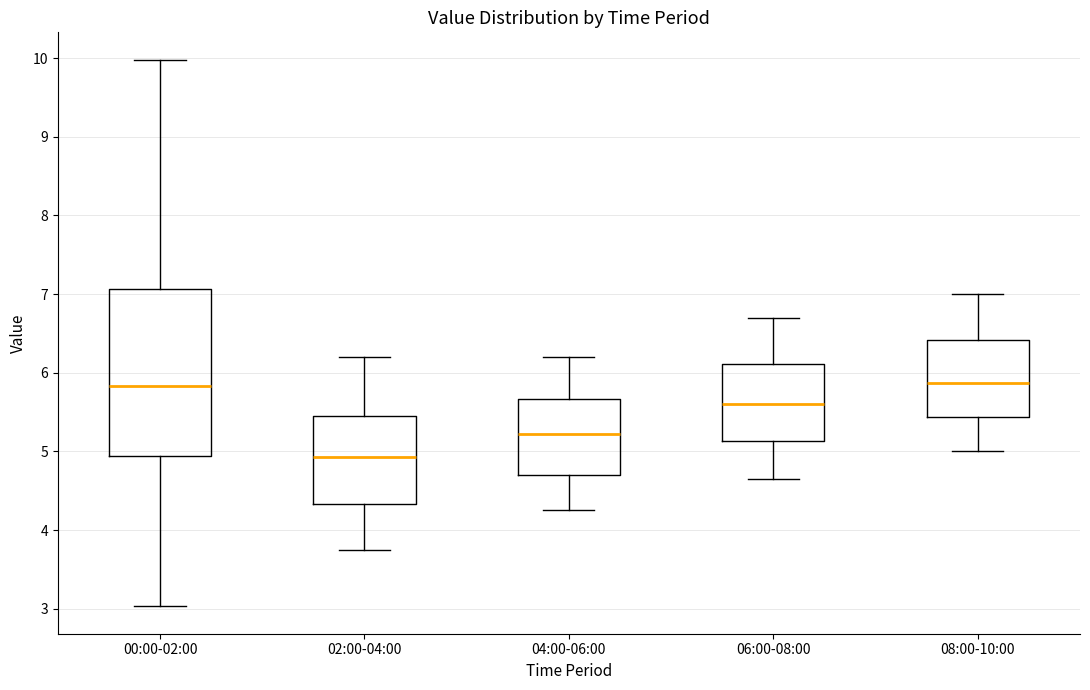

Where does the lower whisker of the box for 06:00-08:00 end on the y-axis? The values are not printed on the chart, so give them approximately, as read against the axis.

4.7